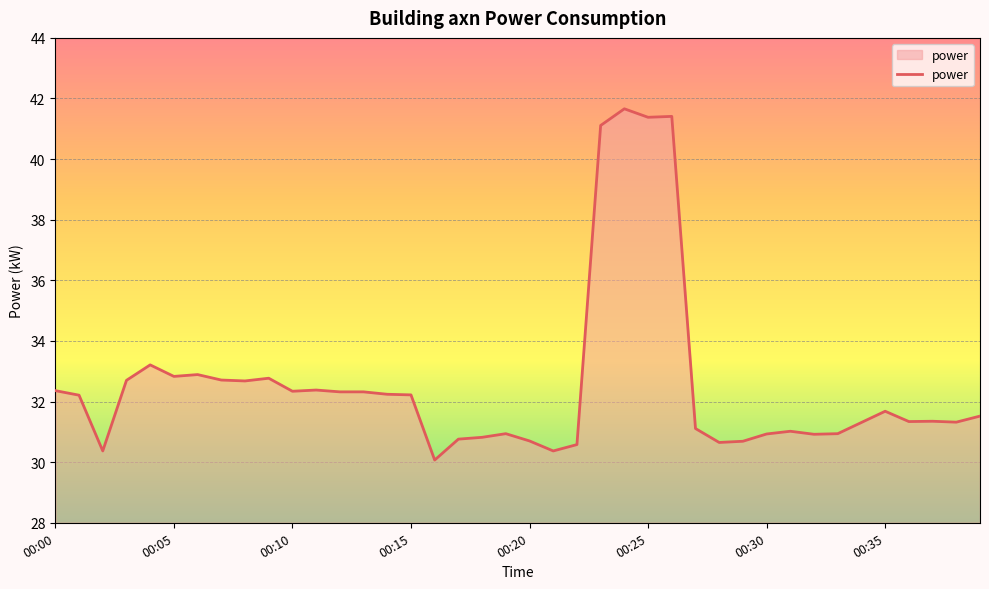

What is the greatest value displayed?

41.7